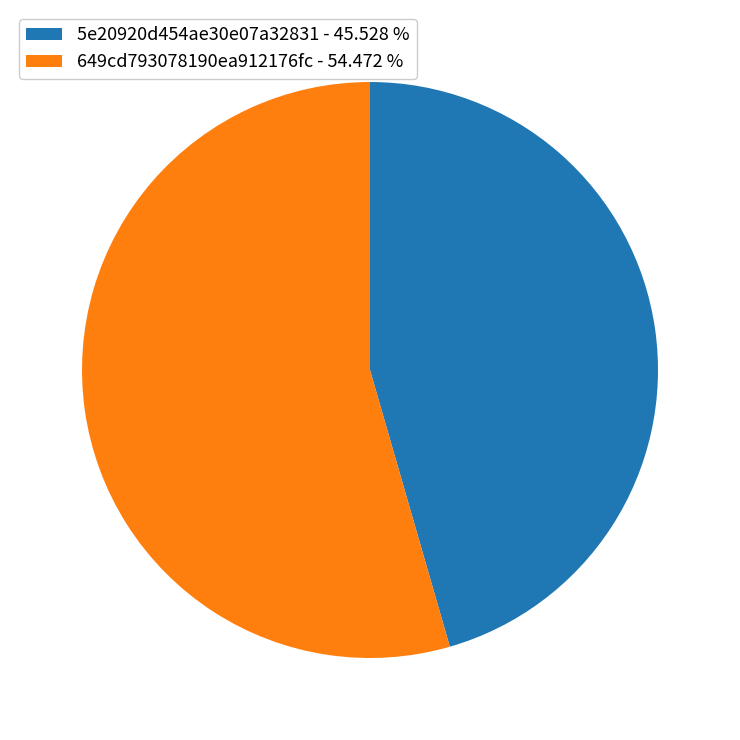

Is the sum of 649cd793078190ea912176fc and 5e20920d454ae30e07a32831 greater than half?

Yes